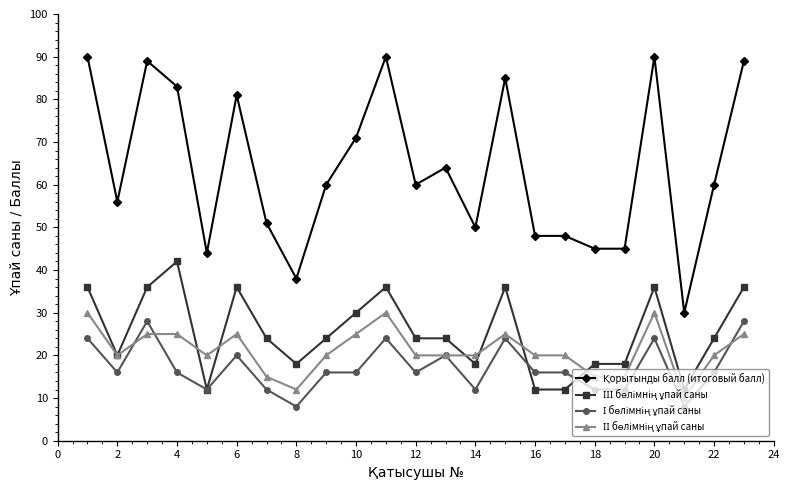

At how many categories does at least one series exceed 77?

8